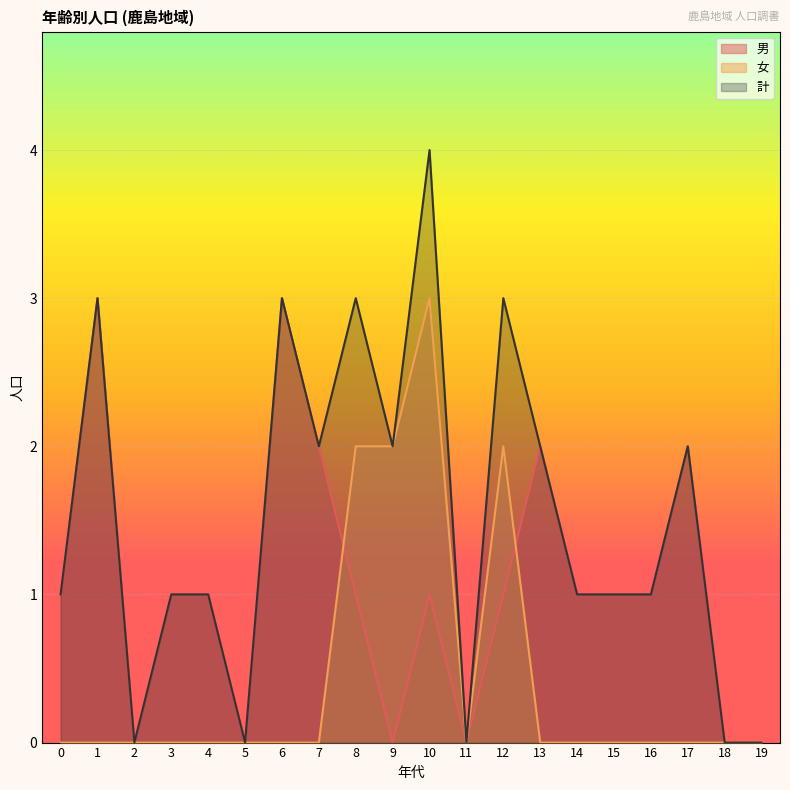

How many lines are shown in the chart?

3